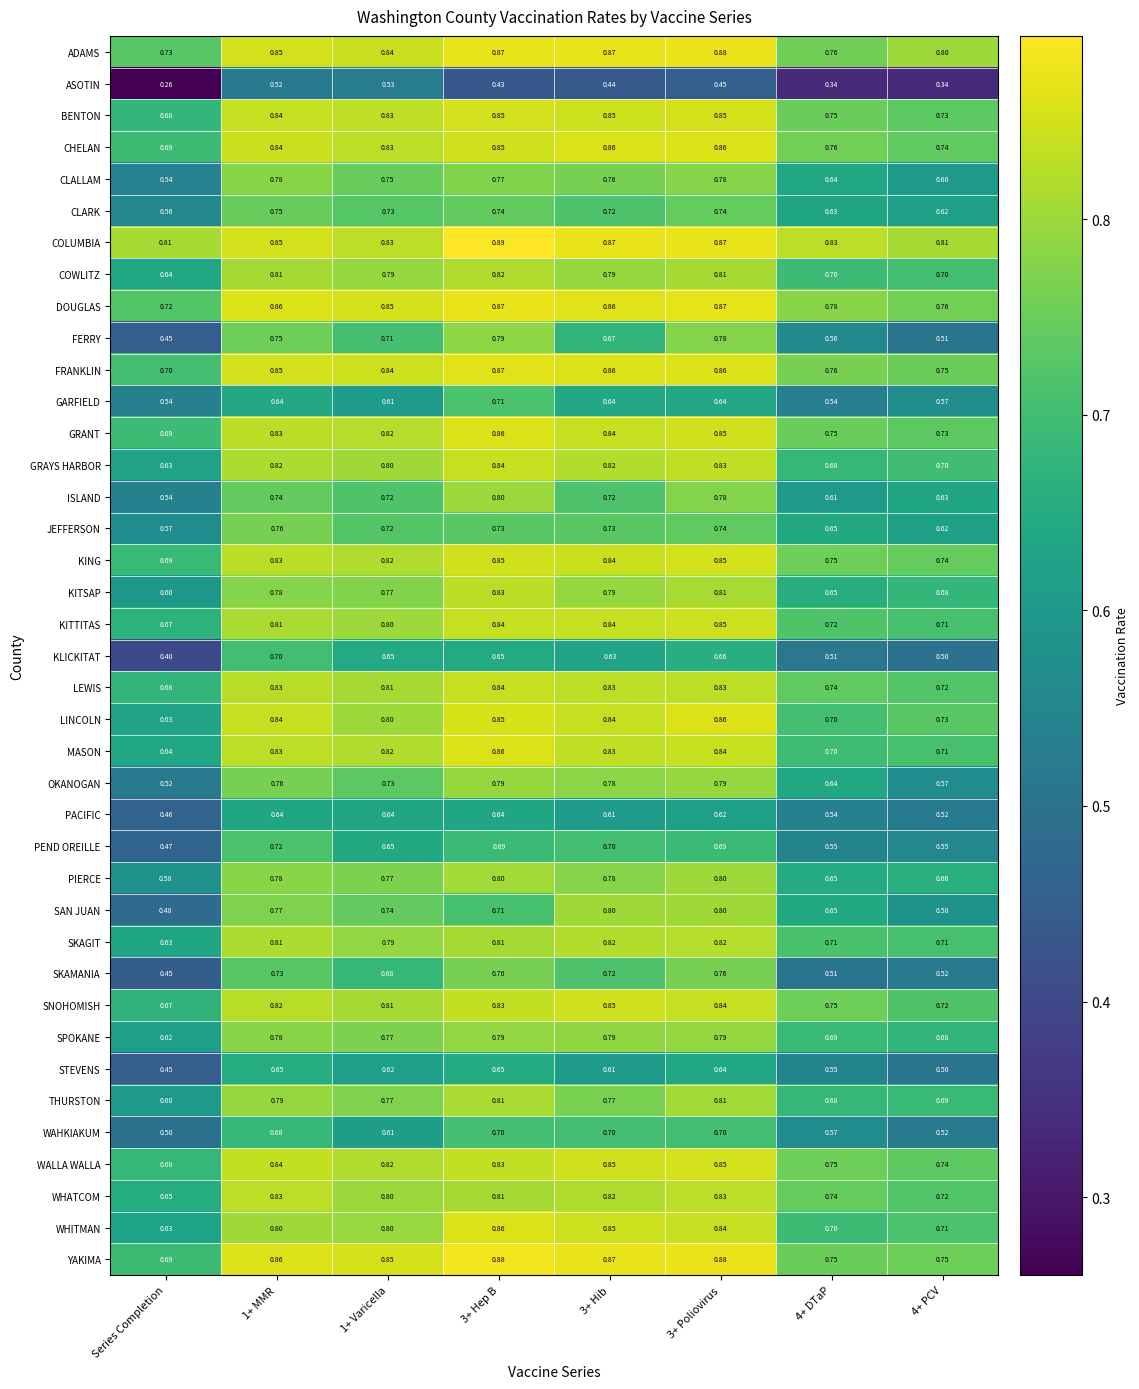

At which category does the chart reach its minimum across all series?

Series Completion